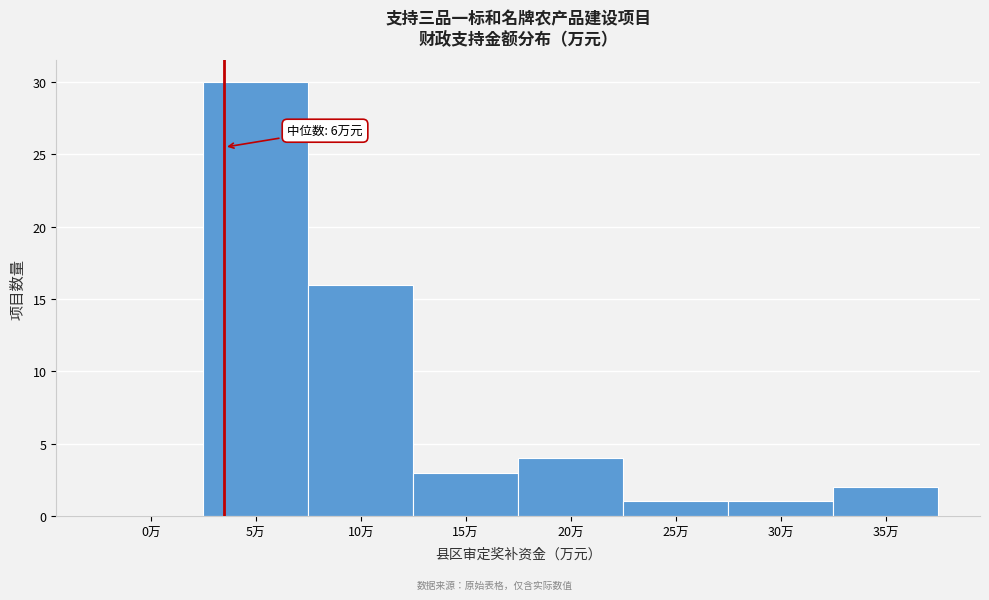

Reading right to left, list all the values displayed in this chart.

35万=2	30万=1	25万=1	20万=4	15万=3	10万=16	5万=30	0万=0